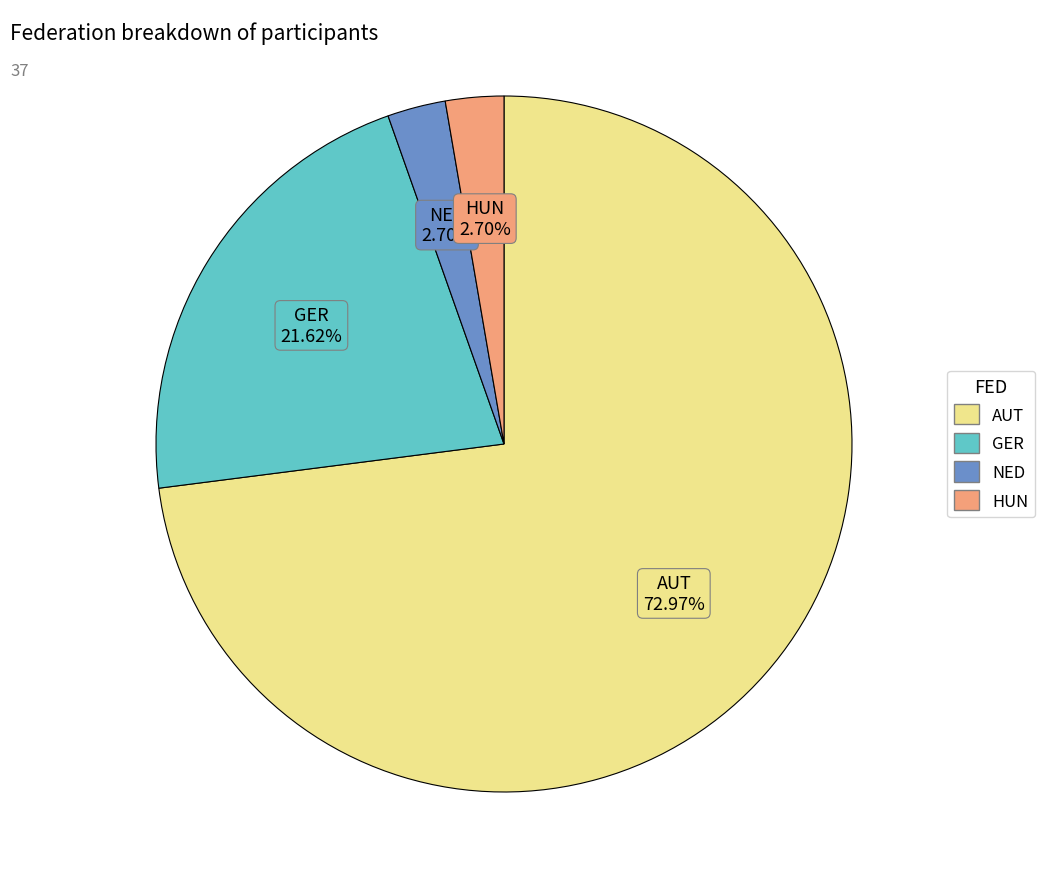

Is HUN the majority of the pie?

No